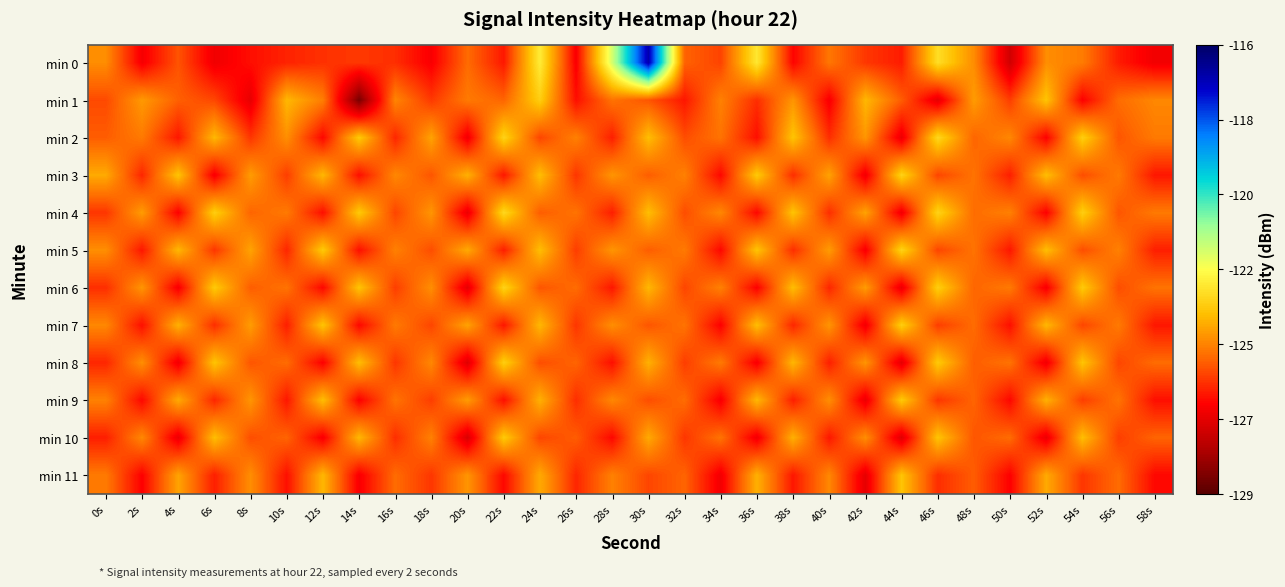

Reading right to left, list all the values displayed in this chart.

min 0: 58s=-126.6	56s=-126.0	54s=-124.8	52s=-124.5	50s=-127.2	48s=-124.5	46s=-123.2	44s=-126.0	42s=-125.7	40s=-124.9	38s=-126.4	36s=-123.0	34s=-125.5	32s=-125.1	30s=-116.9	28s=-121.9	26s=-126.5	24s=-122.9	22s=-126.1	20s=-125.0	18s=-126.5	16s=-125.8	14s=-125.7	12s=-125.8	10s=-125.9	8s=-126.2	6s=-126.6	4s=-125.3	2s=-126.5	0s=-124.5
min 1: 58s=-124.6	56s=-125.0	54s=-126.4	52s=-123.7	50s=-125.6	48s=-124.3	46s=-126.8	44s=-125.2	42s=-123.9	40s=-126.5	38s=-124.4	36s=-125.8	34s=-124.7	32s=-126.1	30s=-125.3	28s=-124.9	26s=-126.2	24s=-123.5	22s=-125.1	20s=-124.8	18s=-125.7	16s=-124.6	14s=-128.5	12s=-124.7	10s=-123.9	8s=-126.8	6s=-125.5	4s=-125.2	2s=-124.3	0s=-125.4
min 2: 58s=-124.8	56s=-125.3	54s=-123.5	52s=-126.4	50s=-124.6	48s=-125.1	46s=-123.3	44s=-126.7	42s=-124.4	40s=-125.8	38s=-123.7	36s=-126.2	34s=-124.9	32s=-125.4	30s=-123.8	28s=-126.0	26s=-124.7	24s=-125.5	22s=-123.4	20s=-126.6	18s=-124.2	16s=-125.9	14s=-123.6	12s=-126.3	10s=-124.5	8s=-125.7	6s=-123.9	4s=-126.1	2s=-124.8	0s=-125.2
min 3: 58s=-126.1	56s=-124.8	54s=-125.4	52s=-123.8	50s=-126.0	48s=-124.9	46s=-125.5	44s=-123.4	42s=-126.6	40s=-124.2	38s=-125.8	36s=-123.6	34s=-126.3	32s=-124.7	30s=-125.2	28s=-124.4	26s=-125.7	24s=-123.8	22s=-126.1	20s=-124.0	18s=-125.3	16s=-124.6	14s=-126.2	12s=-123.9	10s=-125.6	8s=-124.3	6s=-126.5	4s=-123.7	2s=-125.9	0s=-124.1
min 4: 58s=-124.8	56s=-125.3	54s=-123.5	52s=-126.4	50s=-124.7	48s=-125.0	46s=-123.4	44s=-126.6	42s=-124.2	40s=-125.8	38s=-123.7	36s=-126.3	34s=-124.6	32s=-125.4	30s=-123.8	28s=-126.0	26s=-124.9	24s=-125.2	22s=-123.3	20s=-126.7	18s=-124.4	16s=-125.5	14s=-123.6	12s=-126.2	10s=-124.8	8s=-125.1	6s=-123.5	4s=-126.4	2s=-124.3	0s=-125.7
min 5: 58s=-126.0	56s=-124.7	54s=-125.4	52s=-123.8	50s=-126.1	48s=-124.9	46s=-125.5	44s=-123.4	42s=-126.5	40s=-124.3	38s=-125.8	36s=-123.7	34s=-126.3	32s=-124.8	30s=-125.2	28s=-124.4	26s=-125.6	24s=-123.8	22s=-126.0	20s=-124.1	18s=-125.4	16s=-124.7	14s=-126.2	12s=-123.6	10s=-125.9	8s=-124.2	6s=-125.7	4s=-123.9	2s=-126.1	0s=-124.5
min 6: 58s=-124.9	56s=-125.4	54s=-123.6	52s=-126.5	50s=-124.8	48s=-125.1	46s=-123.5	44s=-126.7	42s=-124.3	40s=-125.9	38s=-123.8	36s=-126.4	34s=-124.7	32s=-125.5	30s=-123.9	28s=-126.1	26s=-125.0	24s=-125.3	22s=-123.4	20s=-126.8	18s=-124.5	16s=-125.6	14s=-123.7	12s=-126.3	10s=-124.9	8s=-125.2	6s=-123.6	4s=-126.5	2s=-124.4	0s=-125.8
min 7: 58s=-126.1	56s=-124.8	54s=-125.5	52s=-123.9	50s=-126.2	48s=-125.0	46s=-125.6	44s=-123.5	42s=-126.6	40s=-124.4	38s=-125.9	36s=-123.8	34s=-126.4	32s=-124.9	30s=-125.3	28s=-124.5	26s=-125.7	24s=-123.9	22s=-126.1	20s=-124.2	18s=-125.5	16s=-124.8	14s=-126.3	12s=-123.7	10s=-126.0	8s=-124.3	6s=-125.8	4s=-124.0	2s=-126.2	0s=-124.6
min 8: 58s=-125.0	56s=-125.5	54s=-123.7	52s=-126.6	50s=-124.9	48s=-125.2	46s=-123.6	44s=-126.8	42s=-124.4	40s=-126.0	38s=-123.9	36s=-126.5	34s=-124.8	32s=-125.6	30s=-124.0	28s=-126.2	26s=-125.1	24s=-125.4	22s=-123.5	20s=-126.9	18s=-124.6	16s=-125.7	14s=-123.8	12s=-126.4	10s=-125.0	8s=-125.3	6s=-123.7	4s=-126.6	2s=-124.5	0s=-125.9
min 9: 58s=-126.2	56s=-124.9	54s=-125.6	52s=-124.0	50s=-126.3	48s=-125.1	46s=-125.7	44s=-123.6	42s=-126.7	40s=-124.5	38s=-126.0	36s=-123.9	34s=-126.5	32s=-125.0	30s=-125.4	28s=-124.6	26s=-125.8	24s=-124.0	22s=-126.2	20s=-124.3	18s=-125.6	16s=-124.9	14s=-126.4	12s=-123.8	10s=-126.1	8s=-124.4	6s=-125.9	4s=-124.1	2s=-126.3	0s=-124.7
min 10: 58s=-125.1	56s=-125.6	54s=-123.8	52s=-126.7	50s=-125.0	48s=-125.3	46s=-123.7	44s=-126.9	42s=-124.5	40s=-126.1	38s=-124.0	36s=-126.6	34s=-124.9	32s=-125.7	30s=-124.1	28s=-126.3	26s=-125.2	24s=-125.5	22s=-123.6	20s=-127.0	18s=-124.7	16s=-125.8	14s=-123.9	12s=-126.5	10s=-125.1	8s=-125.4	6s=-123.8	4s=-126.7	2s=-124.6	0s=-126.0
min 11: 58s=-126.3	56s=-125.0	54s=-125.7	52s=-124.1	50s=-126.4	48s=-125.2	46s=-125.8	44s=-123.7	42s=-126.8	40s=-124.6	38s=-126.1	36s=-124.0	34s=-126.6	32s=-125.1	30s=-125.5	28s=-124.7	26s=-125.9	24s=-124.1	22s=-126.3	20s=-124.4	18s=-125.7	16s=-125.0	14s=-126.5	12s=-123.9	10s=-126.2	8s=-124.5	6s=-126.0	4s=-124.2	2s=-126.4	0s=-124.8